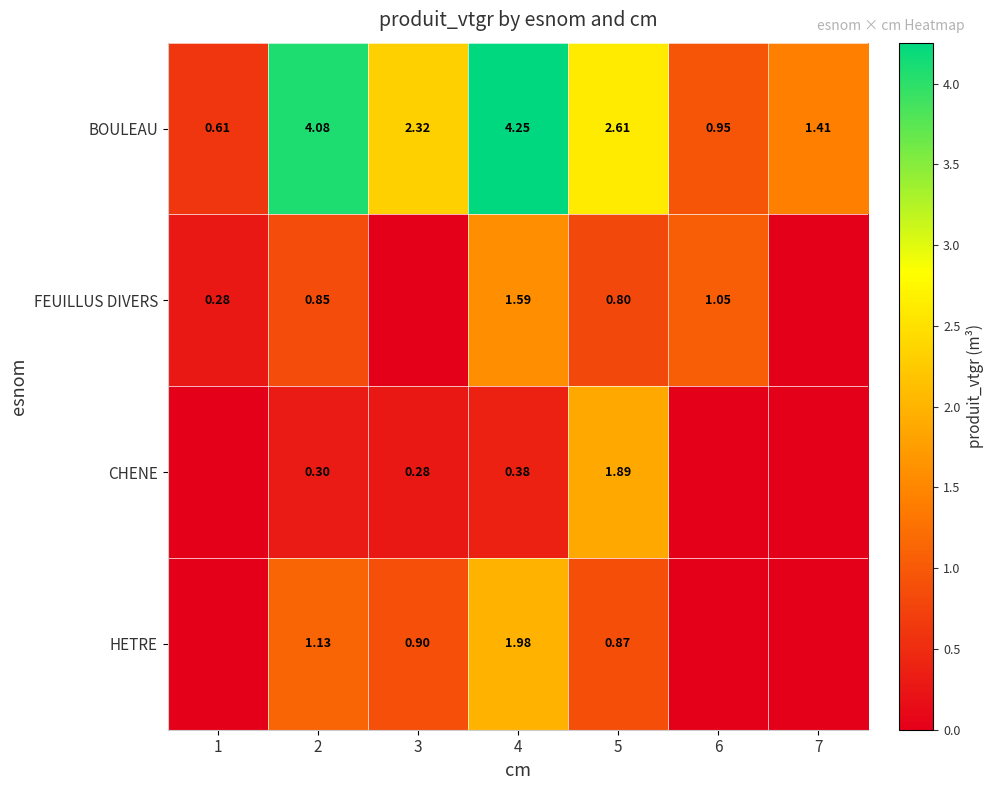

Which series changed the most between 4 and 5?

BOULEAU